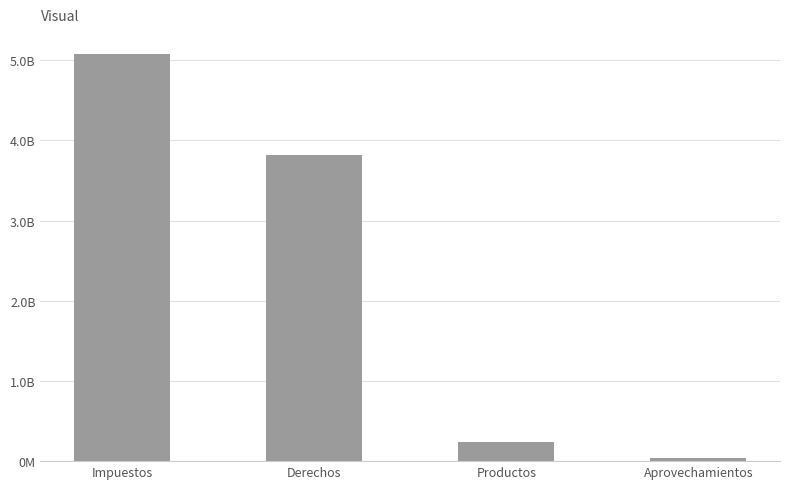

What is the change in value from Impuestos to Productos?

-4832571763.1